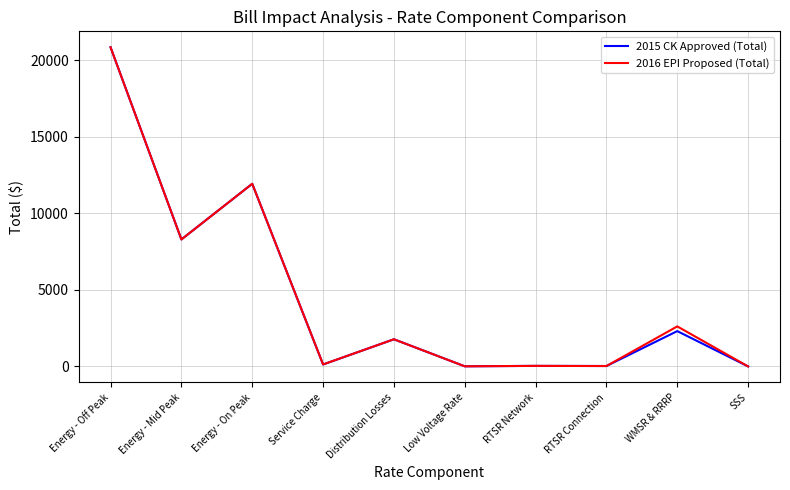

What is the maximum value for 2015 CK Approved (Total)?

20832.3